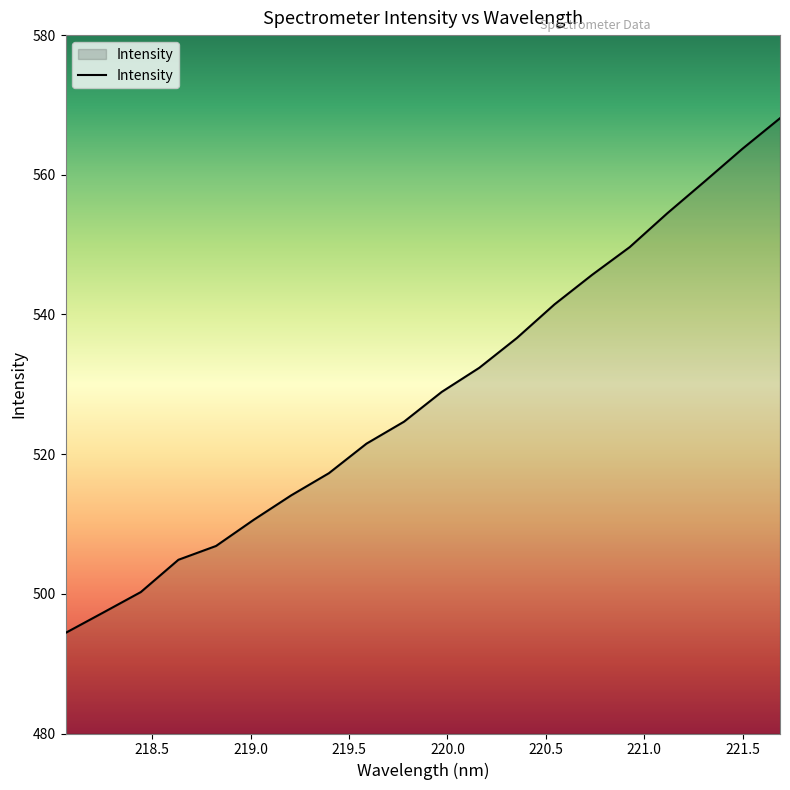

What is the greatest value displayed?

568.1